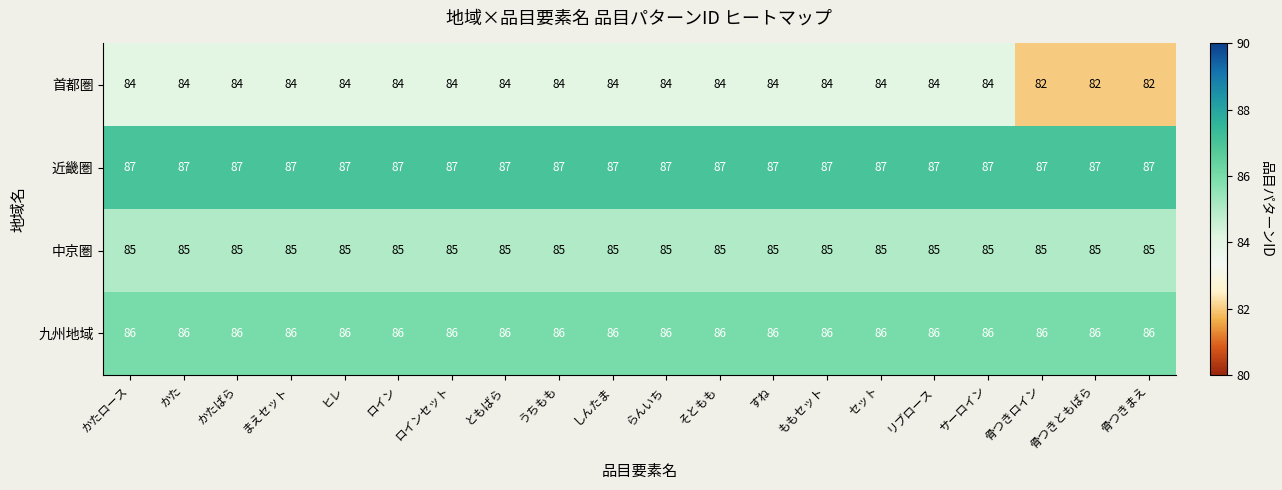

At らんいち, list the series in order from smallest to largest.

首都圏, 中京圏, 九州地域, 近畿圏